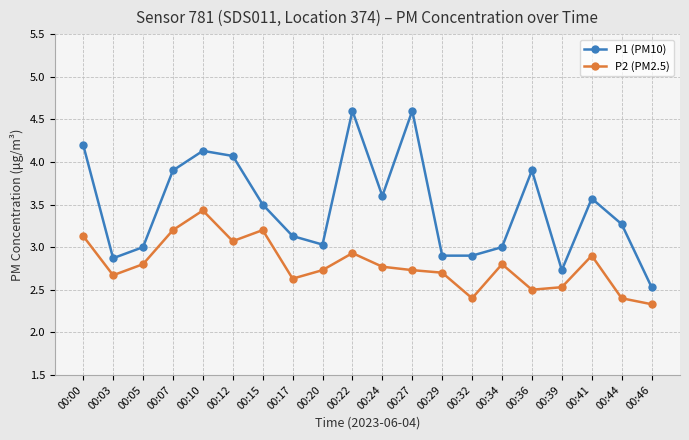

Reading left to right, list all the values displayed in this chart.

P1 (PM10): 4.2	2.9	3.0	3.9	4.1	4.1	3.5	3.1	3.0	4.6	3.6	4.6	2.9	2.9	3.0	3.9	2.7	3.6	3.3	2.5
P2 (PM2.5): 3.1	2.7	2.8	3.2	3.4	3.1	3.2	2.6	2.7	2.9	2.8	2.7	2.7	2.4	2.8	2.5	2.5	2.9	2.4	2.3